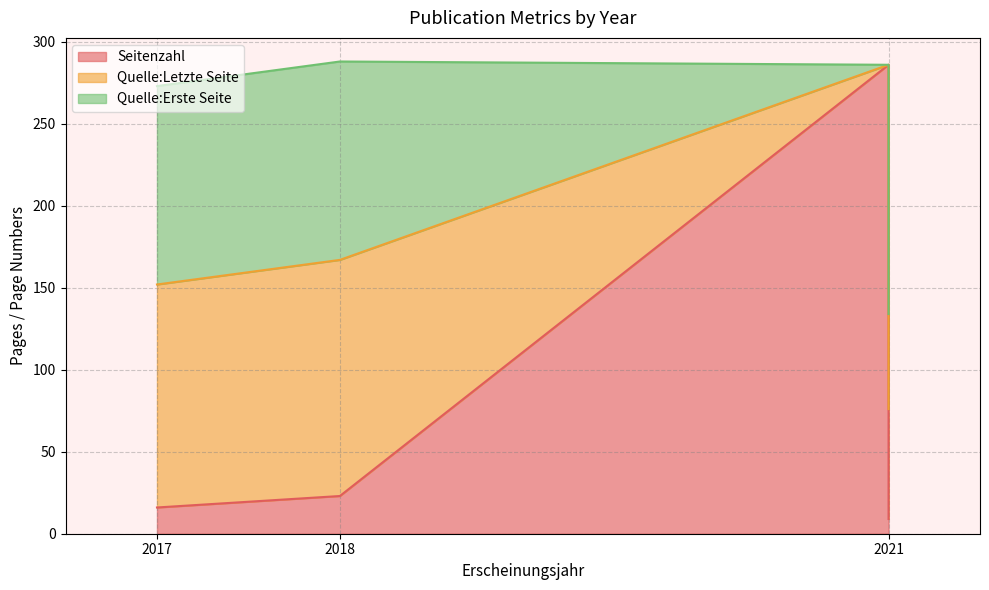

In Quelle:Erste Seite, how many points are lower than both neighbors (excluding endpoints)?

1